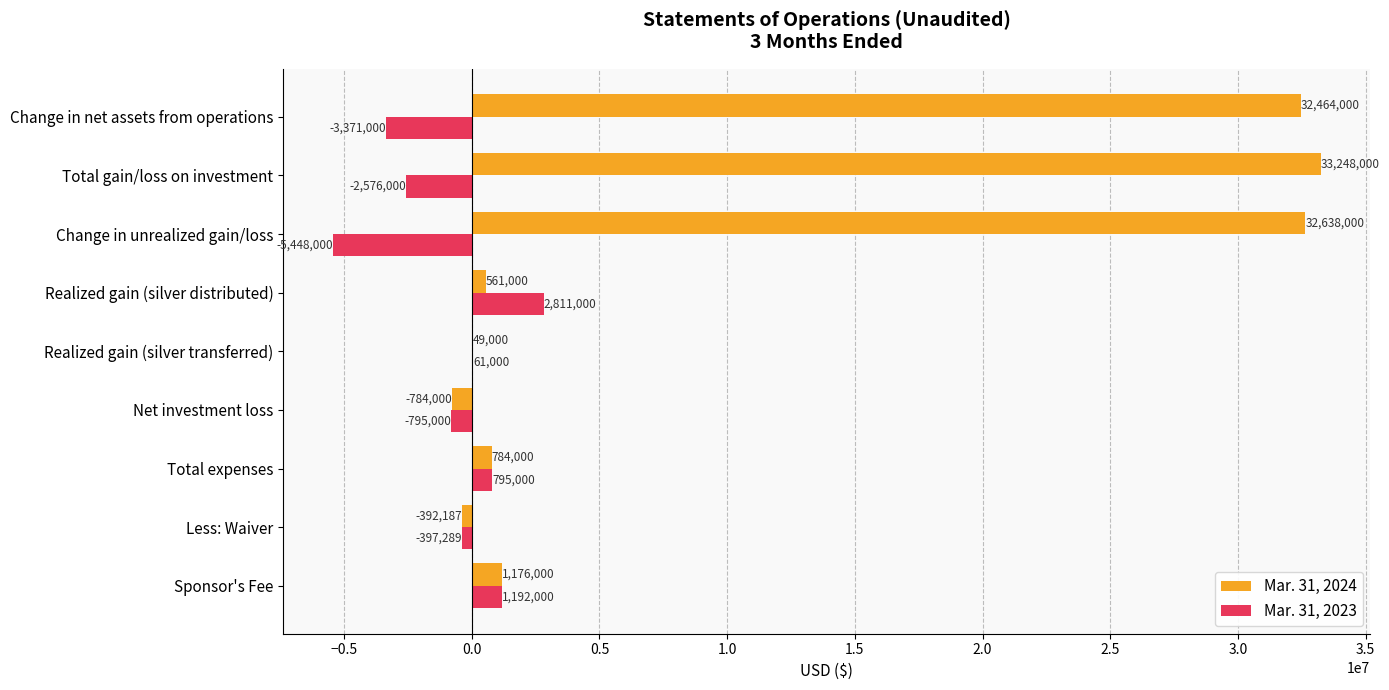

Is it true that Mar. 31, 2024 equals 59114981 at Total gain/loss on investment?

False